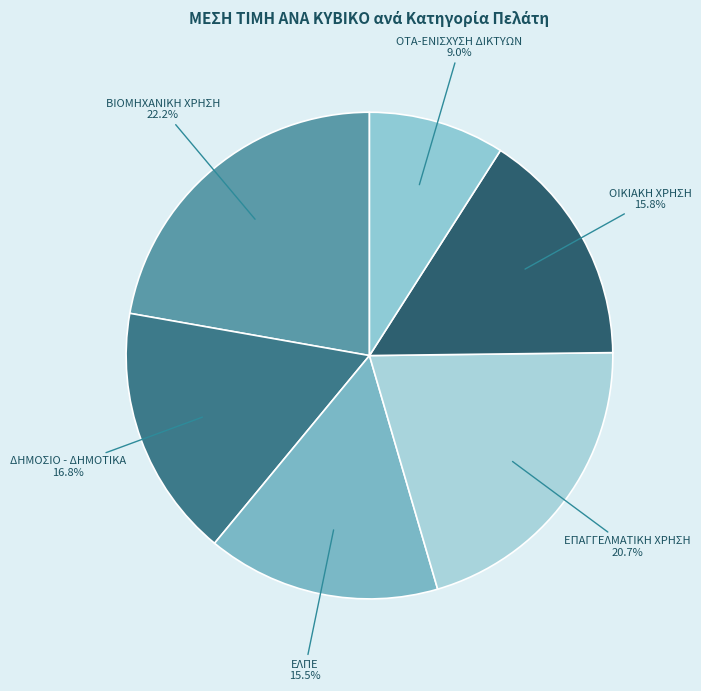

What is the largest slice in the pie chart?

ΒΙΟΜΗΧΑΝΙΚΗ ΧΡΗΣΗ